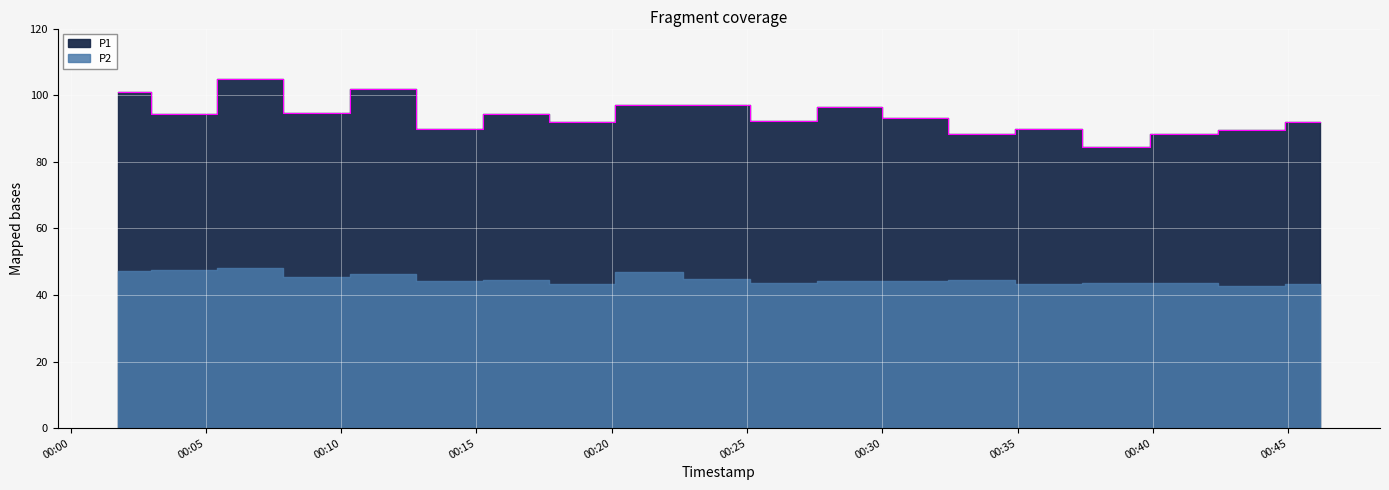

Where is the first local maximum?

2022-12-16T00:06:37